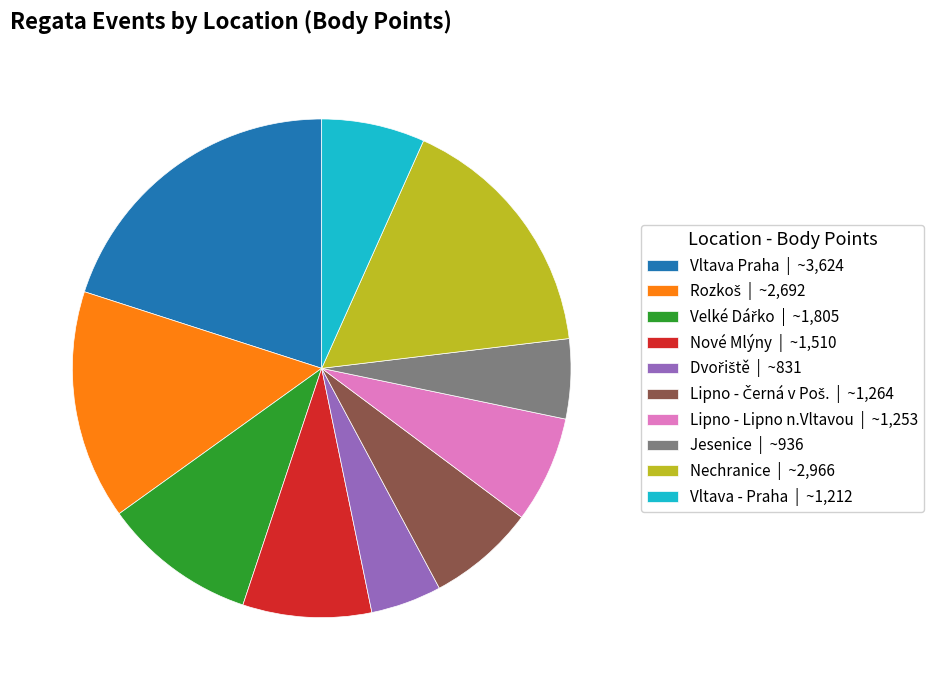

Between Lipno - Lipno n.Vltavou | ~1,253 and Nechranice | ~2,966, which is larger?

Nechranice | ~2,966